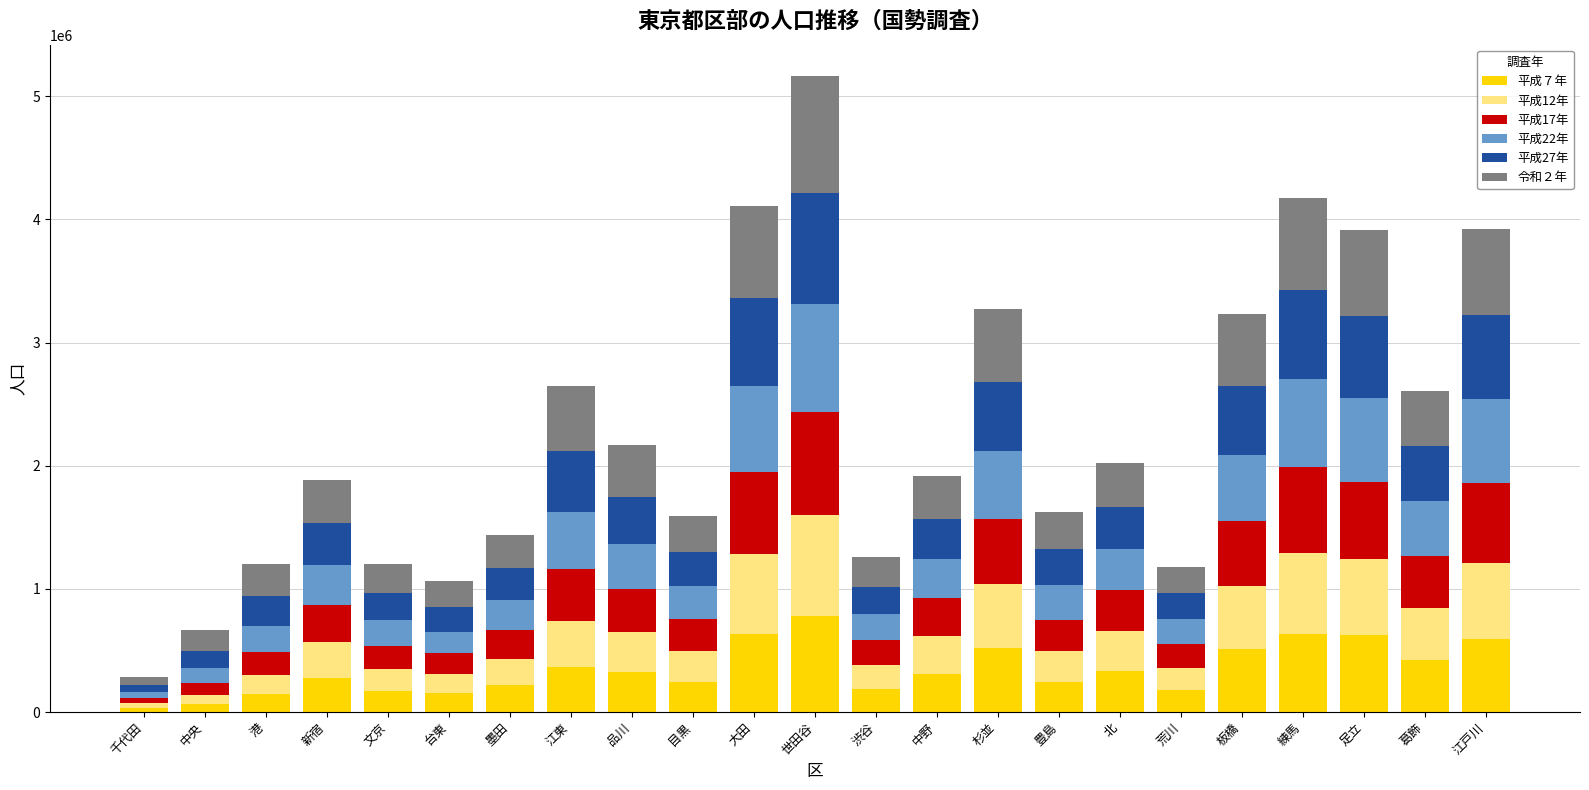

At which category is the sum across all series the highest?

世田谷